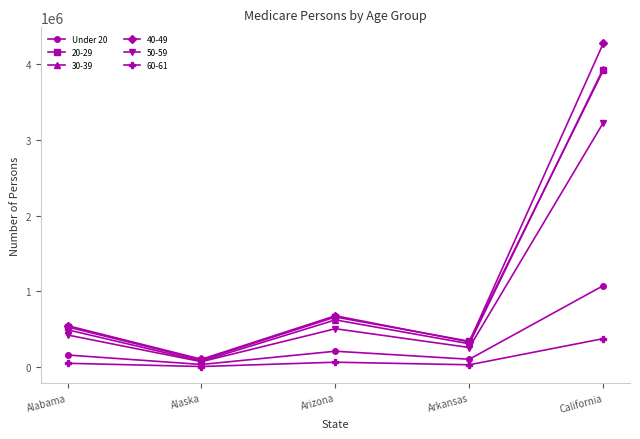

At which category does the chart reach its peak across all series?

California